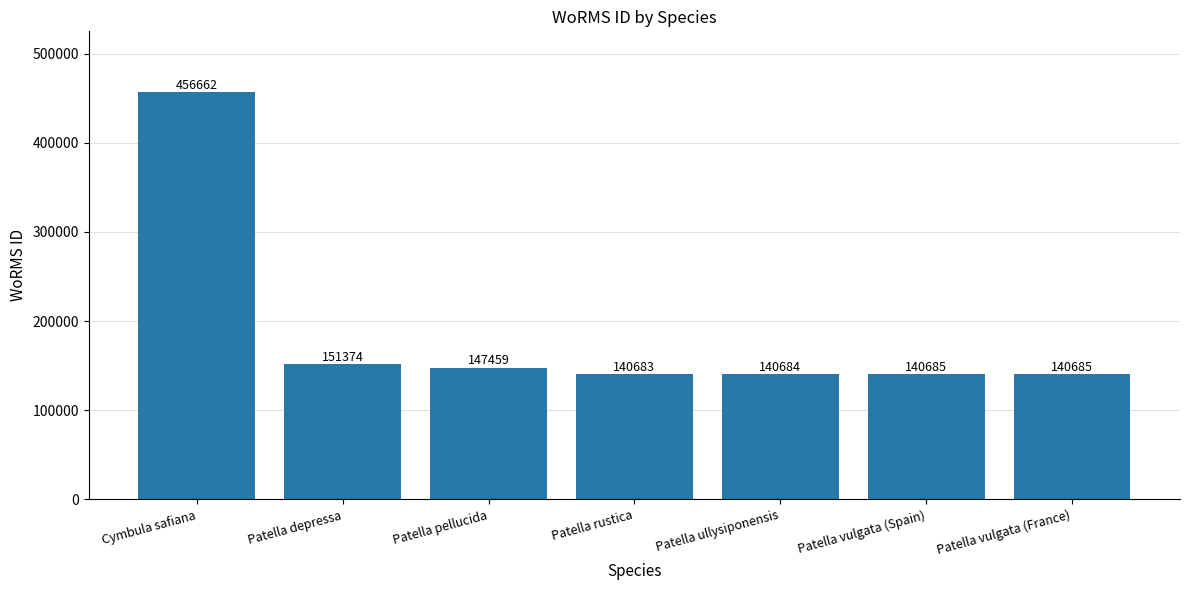

Which category has the highest value across all series?

Cymbula safiana